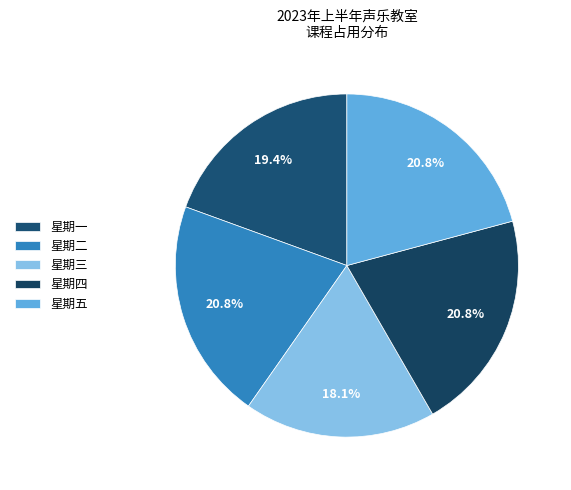

What percentage is NOT represented by 星期三?

81.9%